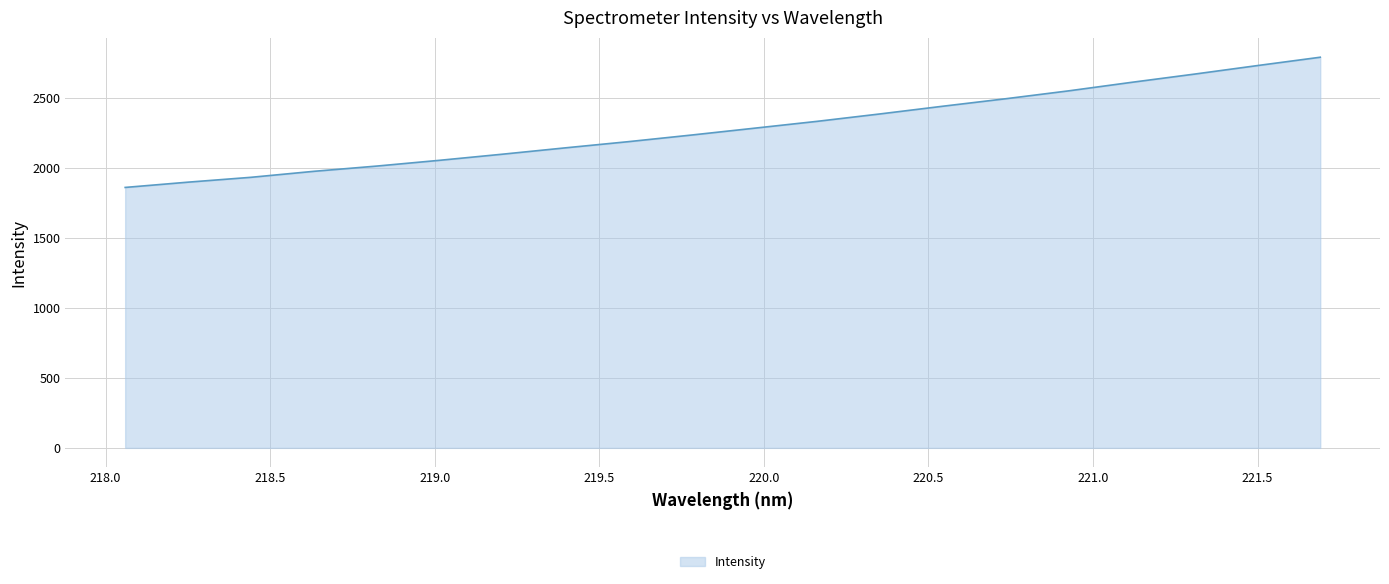

What is the difference between the maximum and minimum values?

930.3